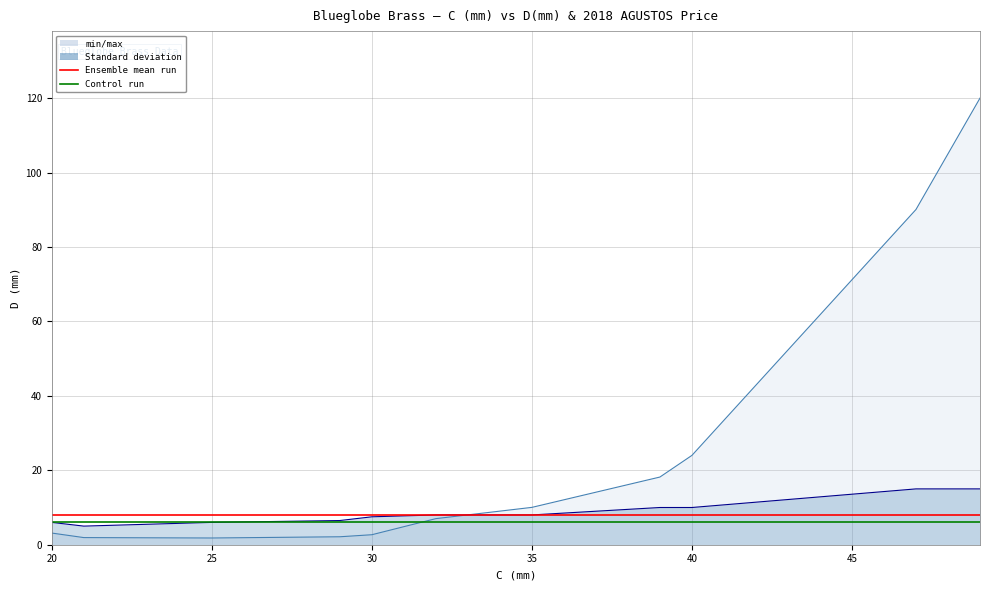

Which has a higher value, 25 or 50?

25